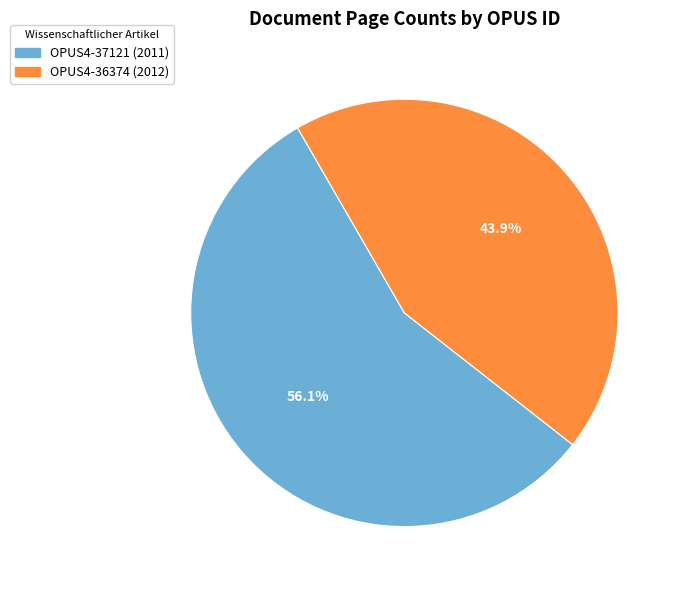

What is the largest slice in the pie chart?

OPUS4-37121 (2011)